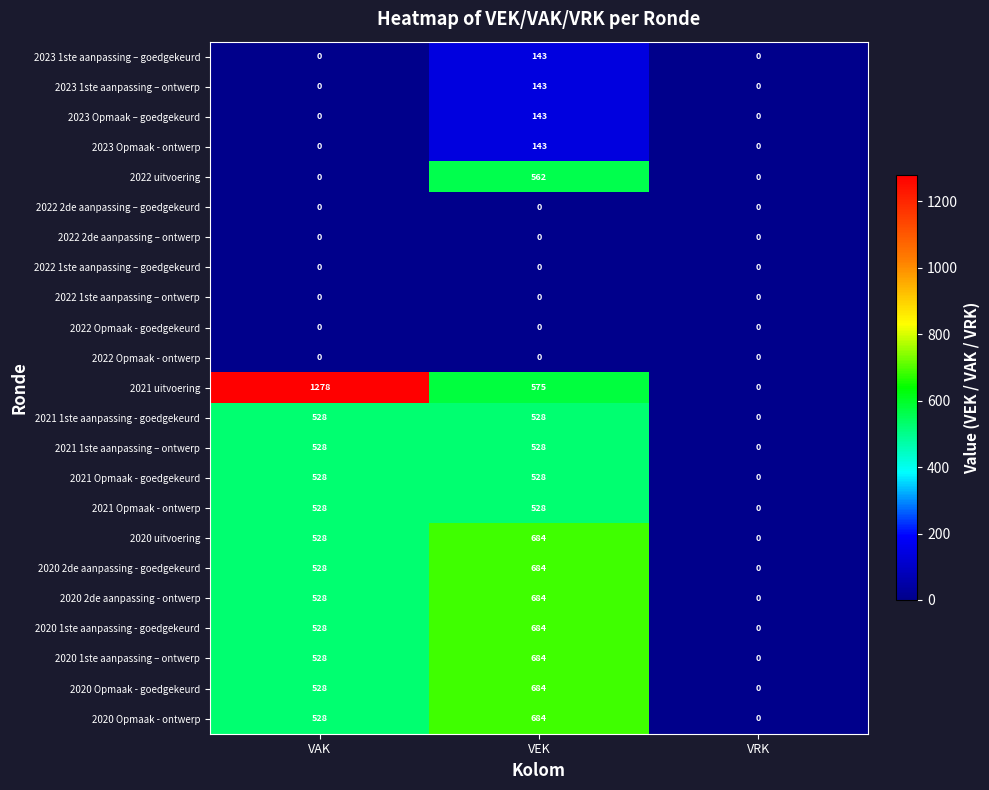

What is the difference between the 2021 uitvoering values at VRK and VAK?

1278